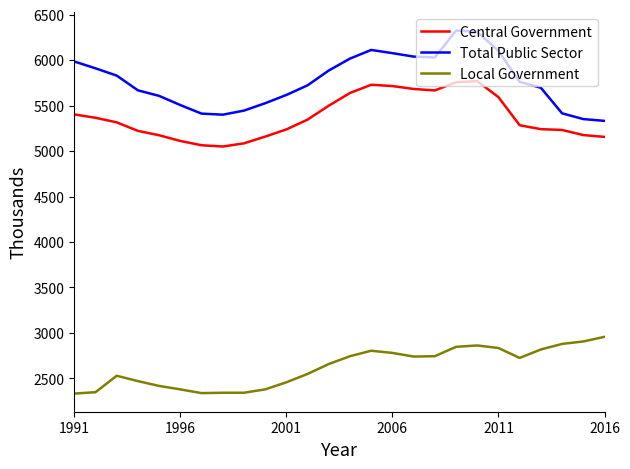

True or false: Local Government has more than 0 interior local peaks.

True